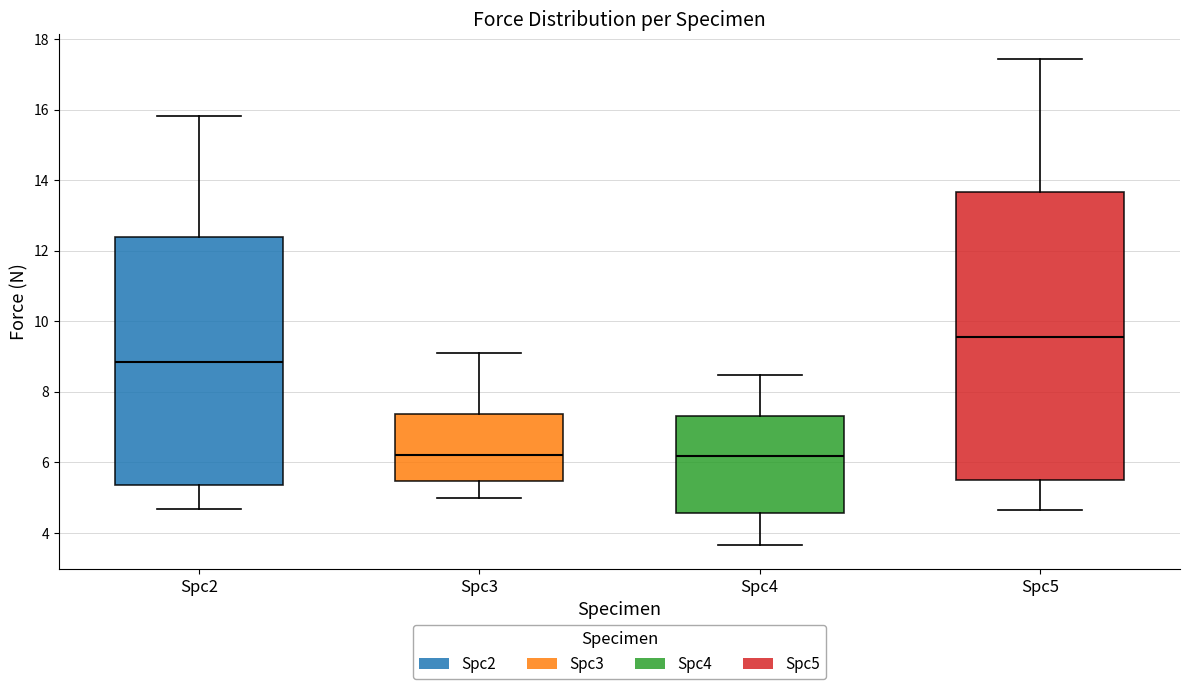

Where is the upper edge of the box for Spc4 on the y-axis? The values are not printed on the chart, so give them approximately, as read against the axis.

7.4